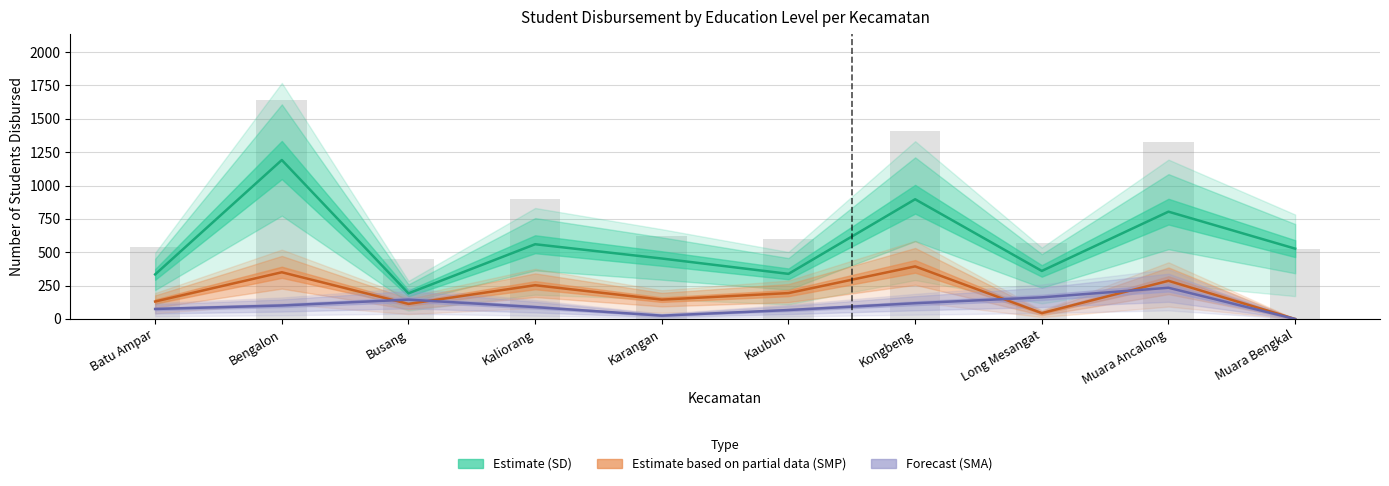

At which label is SMP_Disalurkan closest to 197?

Kaubun